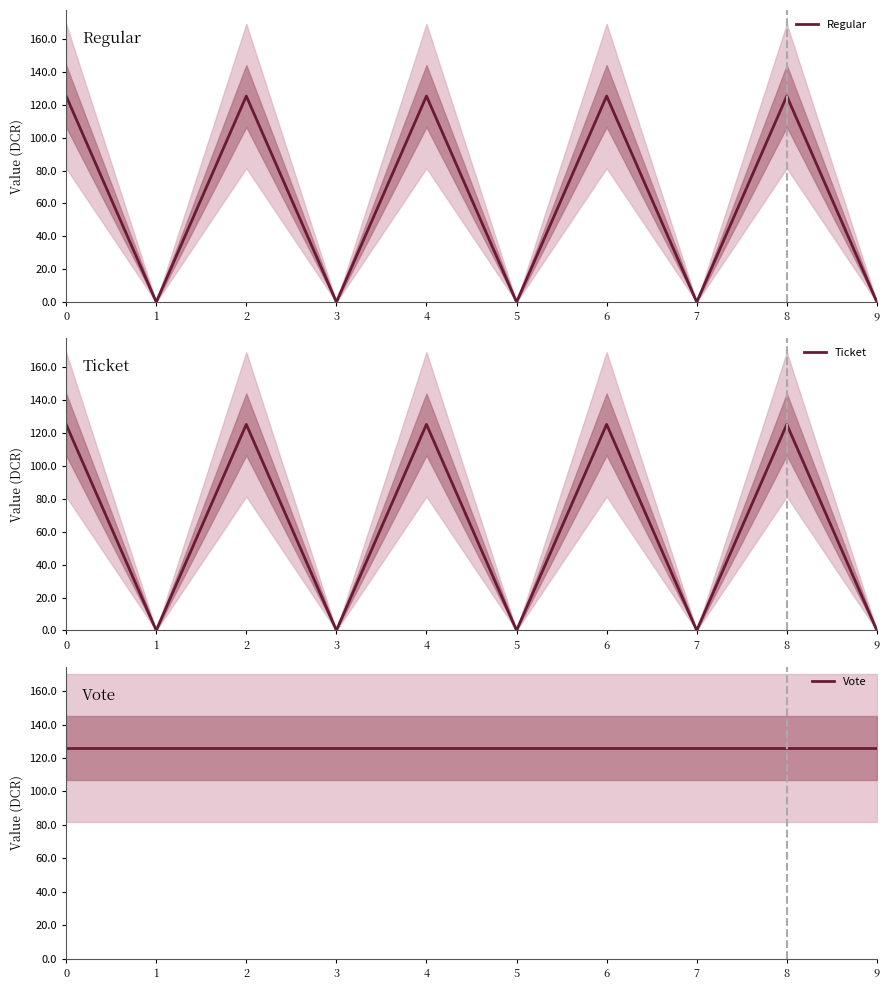

Reading left to right, what are all the values shown in this chart?

Regular: 0=125.3	1=0.1	2=125.3	3=0.1	4=125.3	5=0.1	6=125.3	7=0.1	8=125.3	9=0.1
Ticket: 0=125.3	1=0.1	2=125.3	3=0.1	4=125.3	5=0.1	6=125.3	7=0.1	8=125.3	9=0.1
Vote: 0=126.1	1=126.1	2=126.1	3=126.1	4=126.1	5=126.1	6=126.1	7=126.1	8=126.1	9=126.1